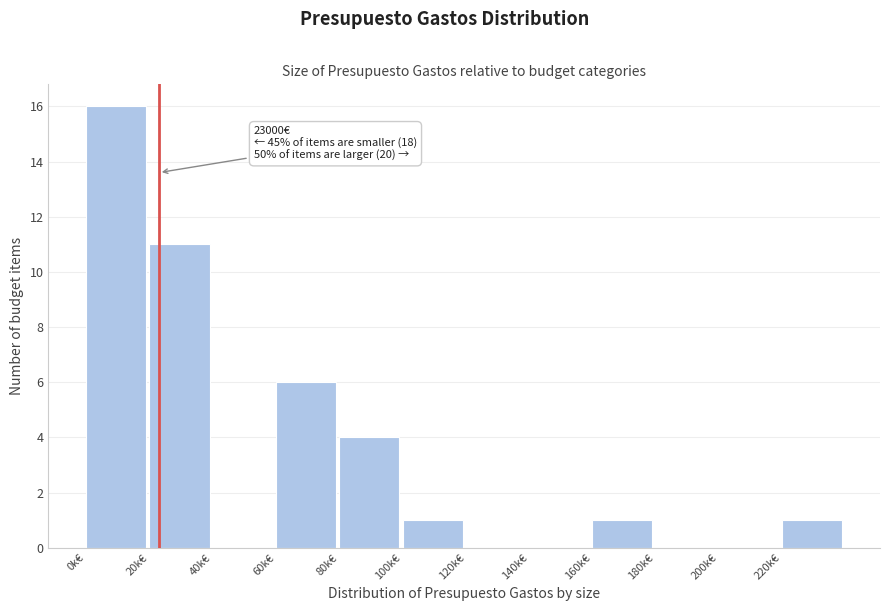

Reading right to left, what are all the values shown in this chart?

220k€=1	200k€=0	180k€=0	160k€=1	140k€=0	120k€=0	100k€=1	80k€=4	60k€=6	40k€=0	20k€=11	0k€=16